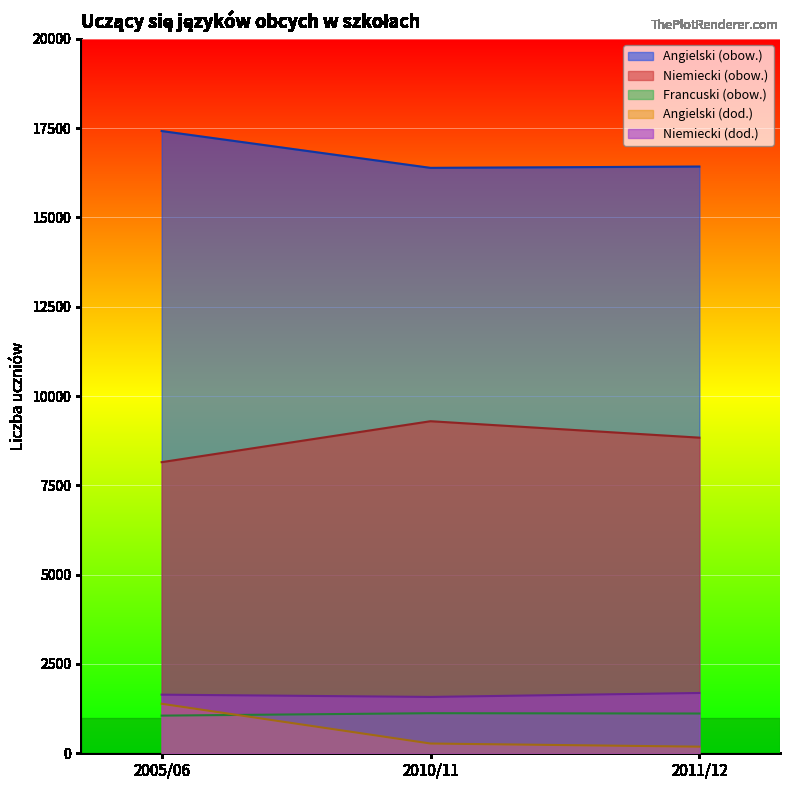

Which series changed the most between 2010/11 and 2011/12?

Niemiecki (obow.)